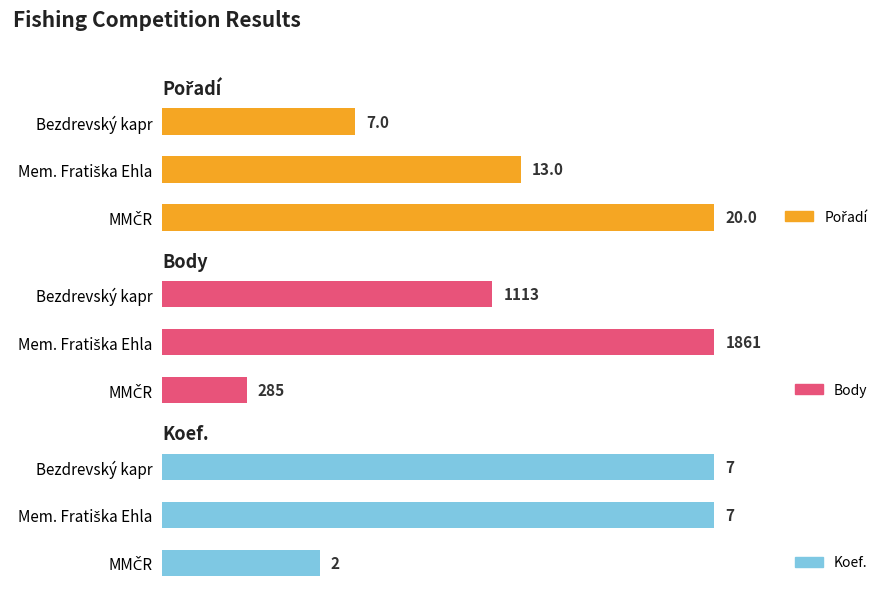

Count the number of categories in the chart.

3